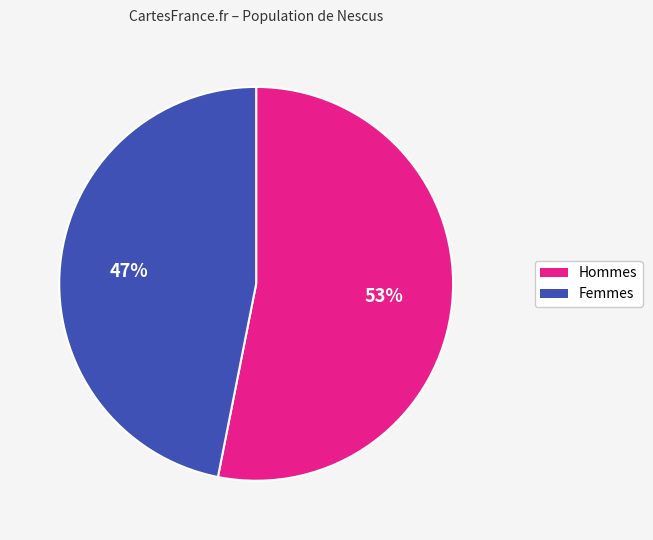

Is there a majority slice in this chart?

Yes